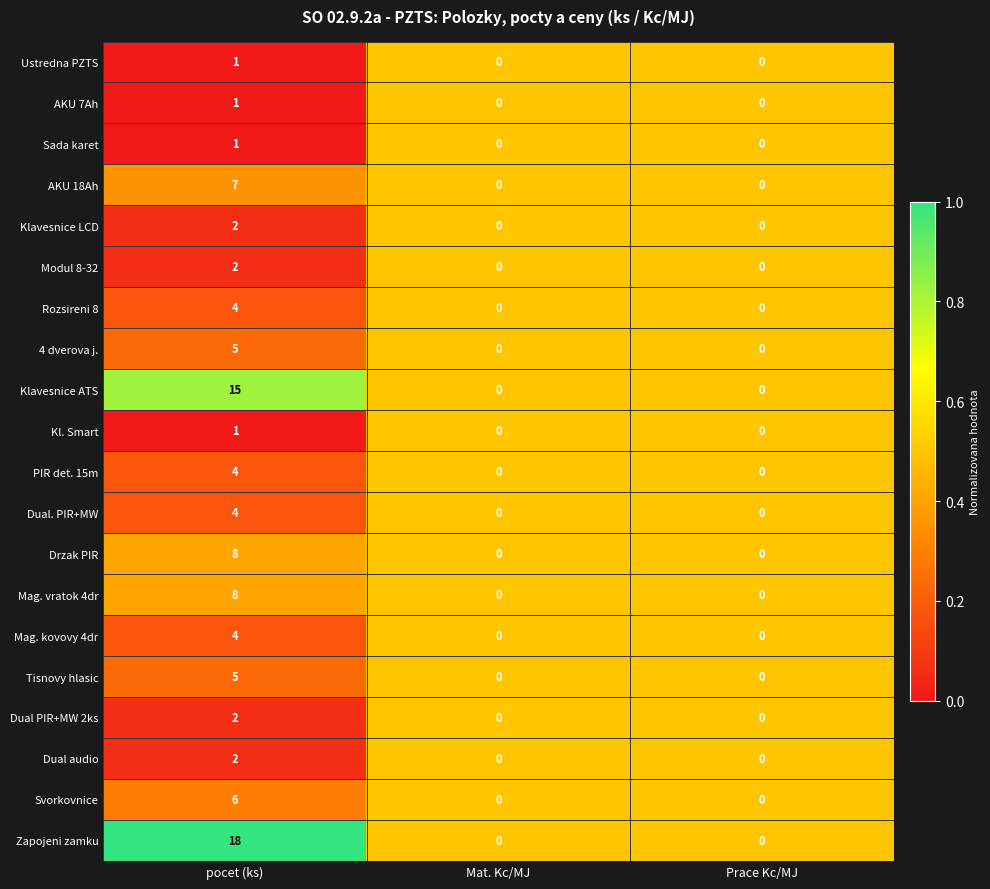

Which series has the widest spread of values?

Zapojeni zamku